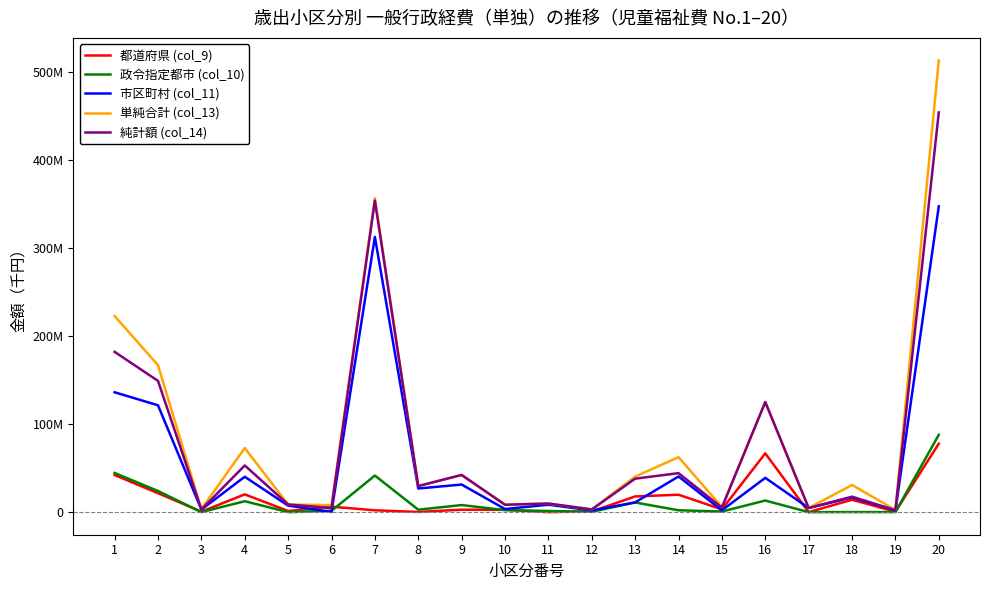

True or false: 単純合計 (col_13) has more than 2 points higher than both neighbors.

True